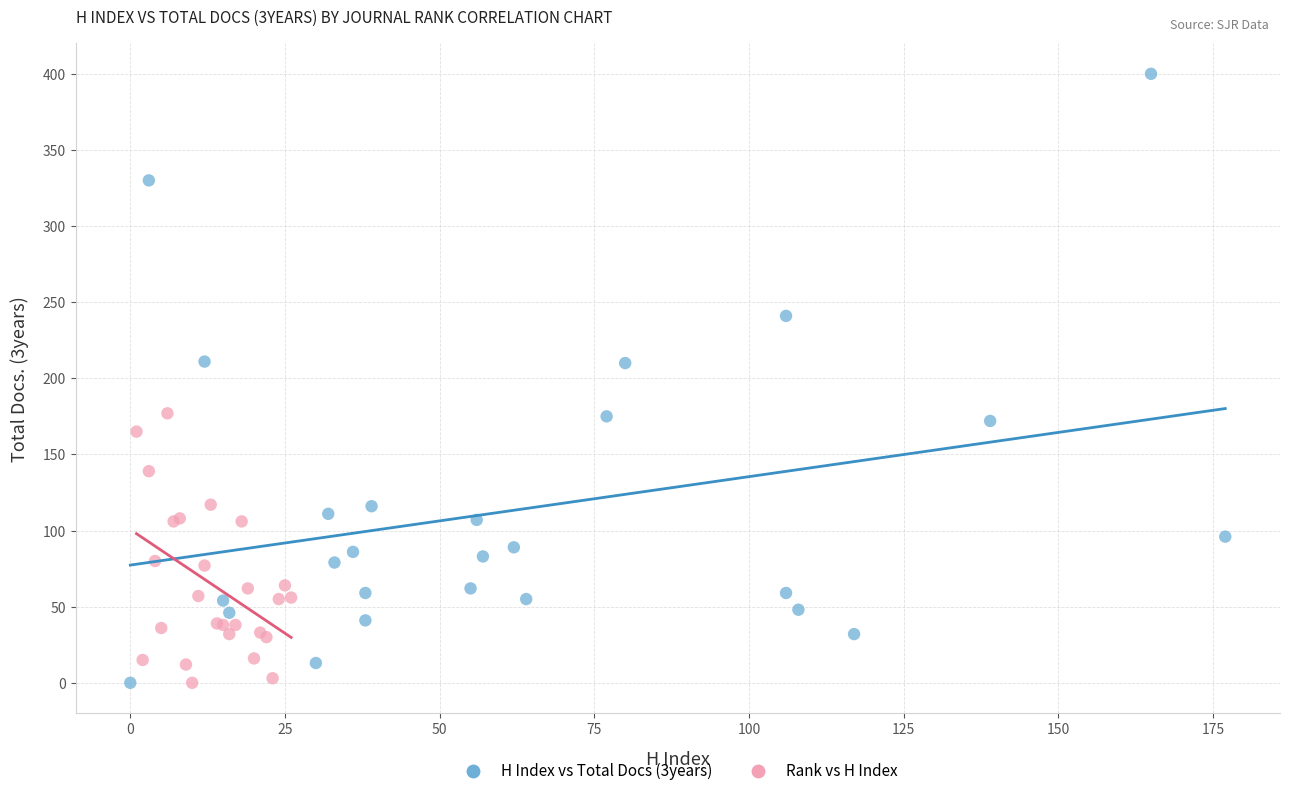

Which series contains the highest Y value?

H Index vs Total Docs (3years)